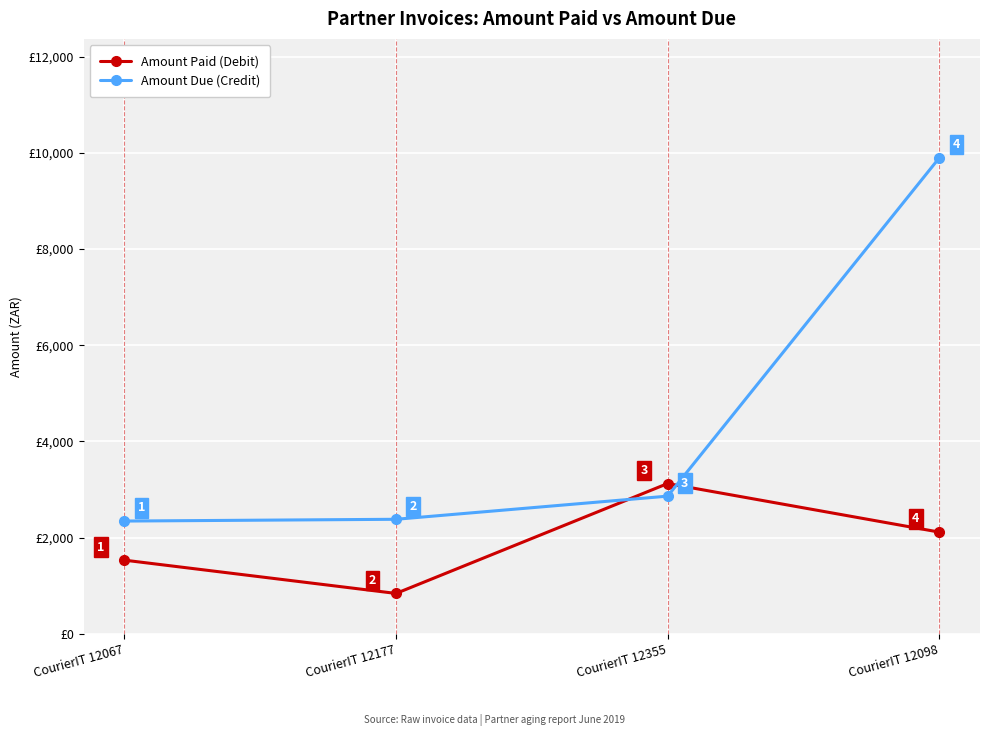

What is the greatest value displayed?

9893.3